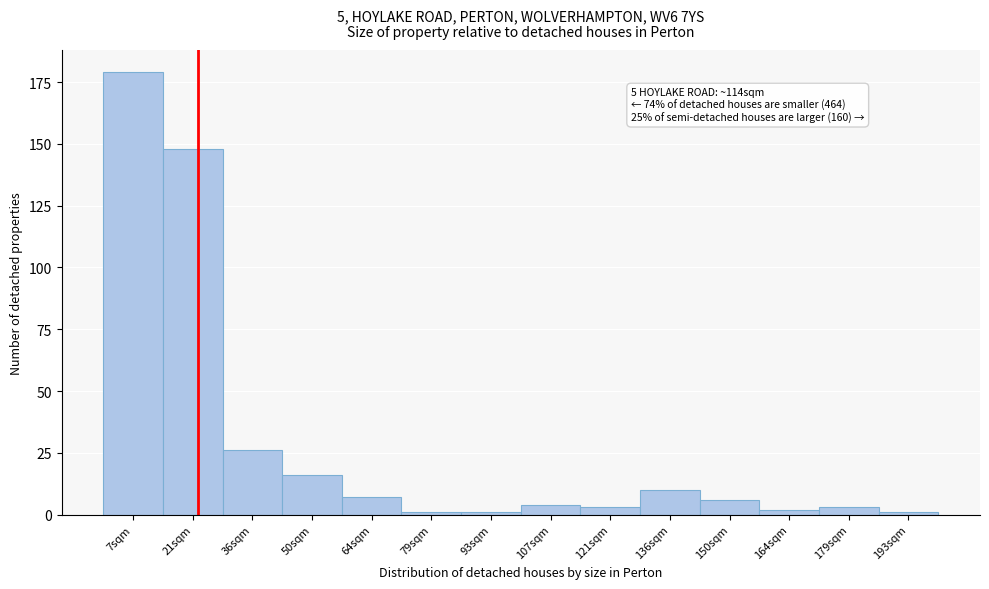

Reading left to right, what are all the values shown in this chart?

7sqm=179	21sqm=148	36sqm=26	50sqm=16	64sqm=7	79sqm=1	93sqm=1	107sqm=4	121sqm=3	136sqm=10	150sqm=6	164sqm=2	179sqm=3	193sqm=1